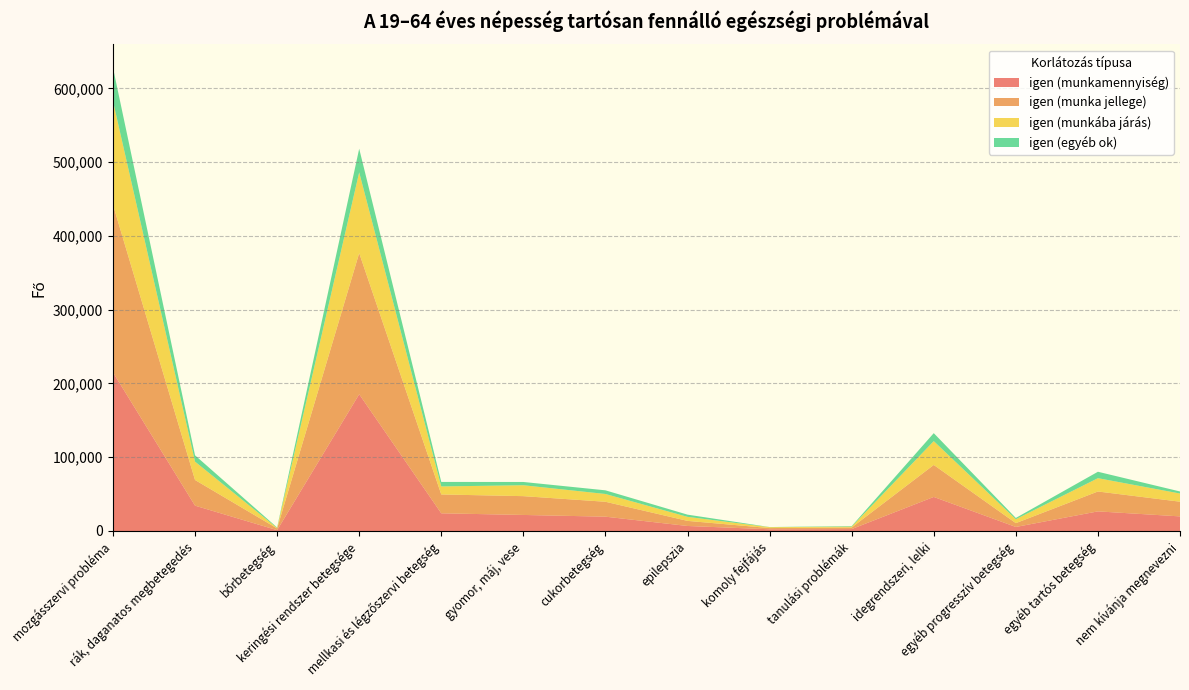

Reading right to left, what are all the values shown in this chart?

igen (munkamennyiség): nem kívánja megnevezni=19809	egyéb tartós betegség=26601	egyéb progresszív betegség=5465	idegrendszeri, lelki=46180	tanulási problémák=2609	komoly fejfájás=2346	epilepszia=6809	cukorbetegség=19418	gyomor, máj, vese=21757	mellkasi és légzőszervi betegség=23998	keringési rendszer betegsége=185422	bőrbetegség=1131	rák, daganatos megbetegedés=34357	mozgásszervi probléma=215127
igen (munka jellege): nem kívánja megnevezni=19914	egyéb tartós betegség=26966	egyéb progresszív betegség=5213	idegrendszeri, lelki=43379	tanulási problémák=2109	komoly fejfájás=1632	epilepszia=6914	cukorbetegség=20219	gyomor, máj, vese=25495	mellkasi és légzőszervi betegség=25549	keringési rendszer betegsége=191348	bőrbetegség=2356	rák, daganatos megbetegedés=34814	mozgásszervi probléma=227340
igen (munkába járás): nem kívánja megnevezni=11092	egyéb tartós betegség=18045	egyéb progresszív betegség=5314	idegrendszeri, lelki=32271	tanulási problémák=1198	komoly fejfájás=1192	epilepszia=5462	cukorbetegség=10542	gyomor, máj, vese=14801	mellkasi és légzőszervi betegség=10862	keringési rendszer betegsége=109433	bőrbetegség=601	rák, daganatos megbetegedés=24880	mozgásszervi probléma=140457
igen (egyéb ok): nem kívánja megnevezni=2778	egyéb tartós betegség=8714	egyéb progresszív betegség=1693	idegrendszeri, lelki=10831	tanulási problémák=725	komoly fejfájás=192	epilepszia=2987	cukorbetegség=4967	gyomor, máj, vese=4423	mellkasi és légzőszervi betegség=6110	keringési rendszer betegsége=32080	bőrbetegség=698	rák, daganatos megbetegedés=8561	mozgásszervi probléma=45427